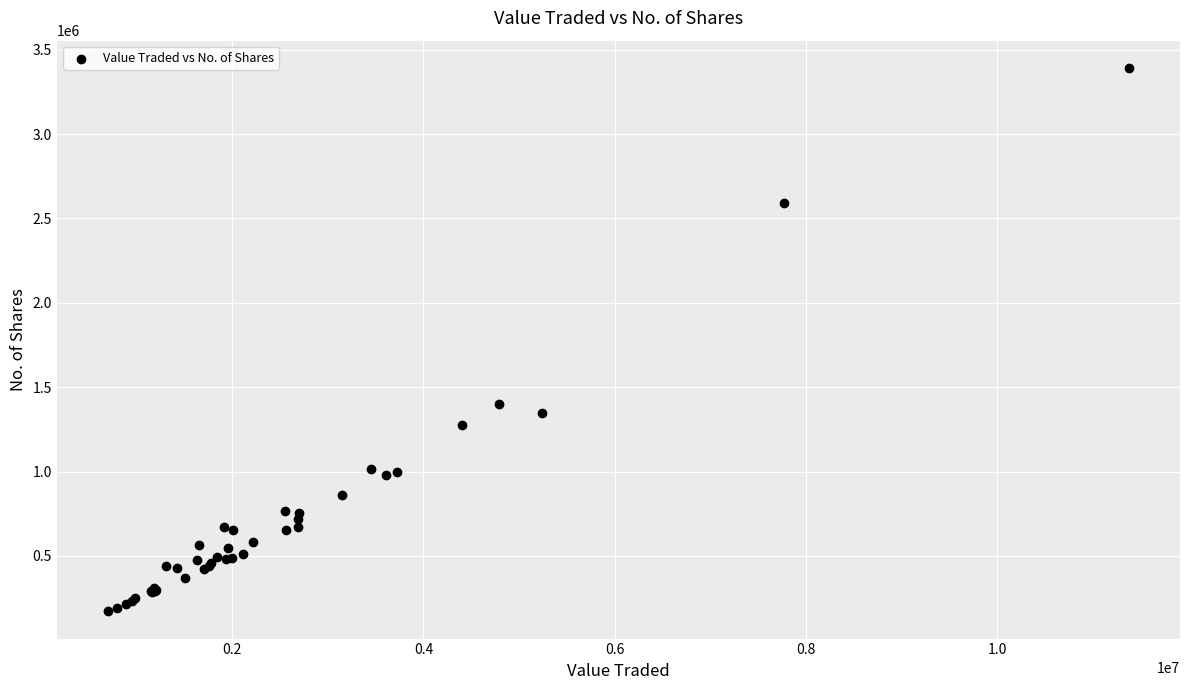

What Y value in the scatter plot is closest to 1781829?

1398557